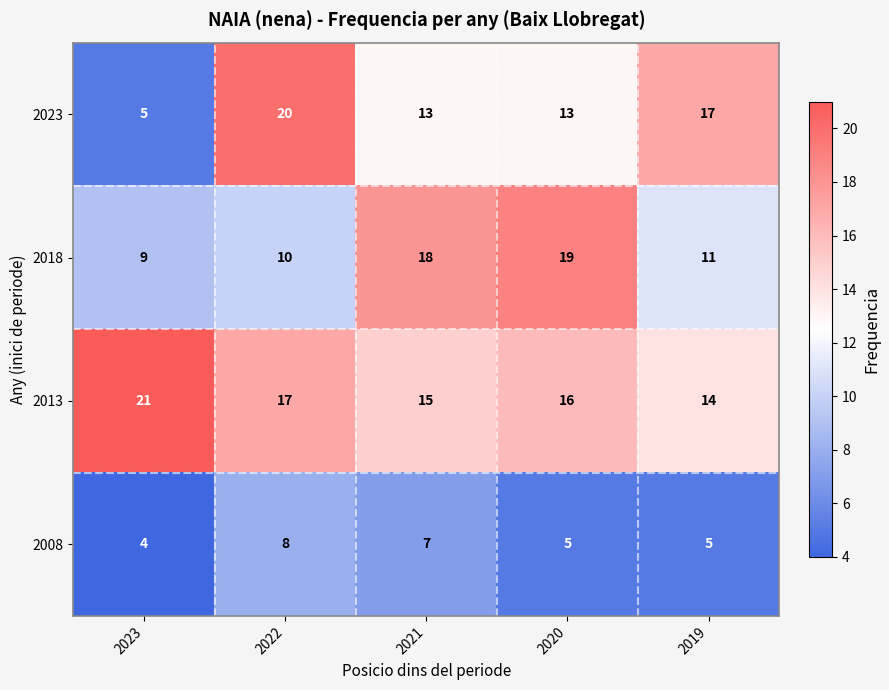

What is the difference between the 2018 values at 2019 and 2021?

7